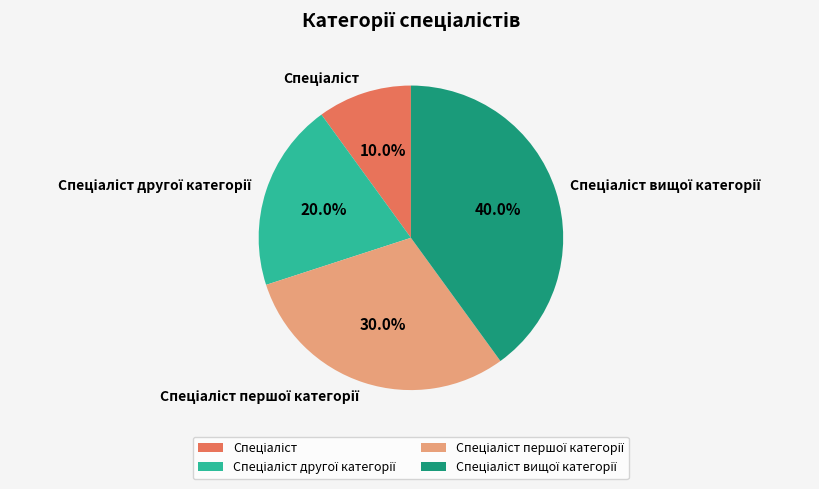

How many segments does this pie chart have?

4